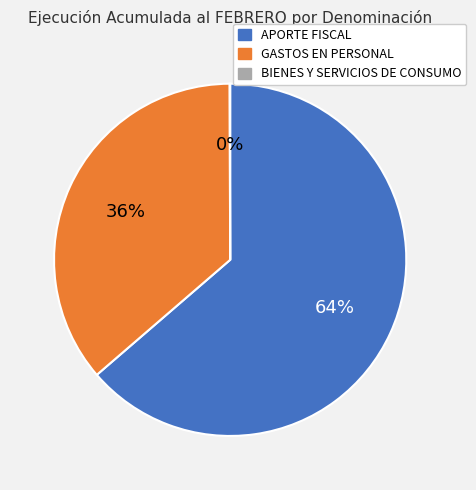

Is there any slice that represents more than half of the pie?

Yes